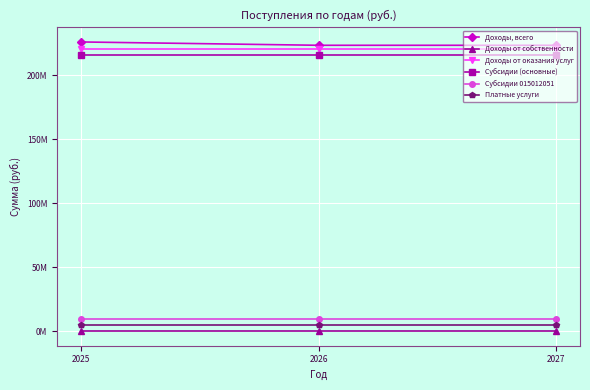

What are all the series names shown in the legend?

Доходы, всего, Доходы от собственности, Доходы от оказания услуг, Субсидии (основные), Субсидии 015012051, Платные услуги